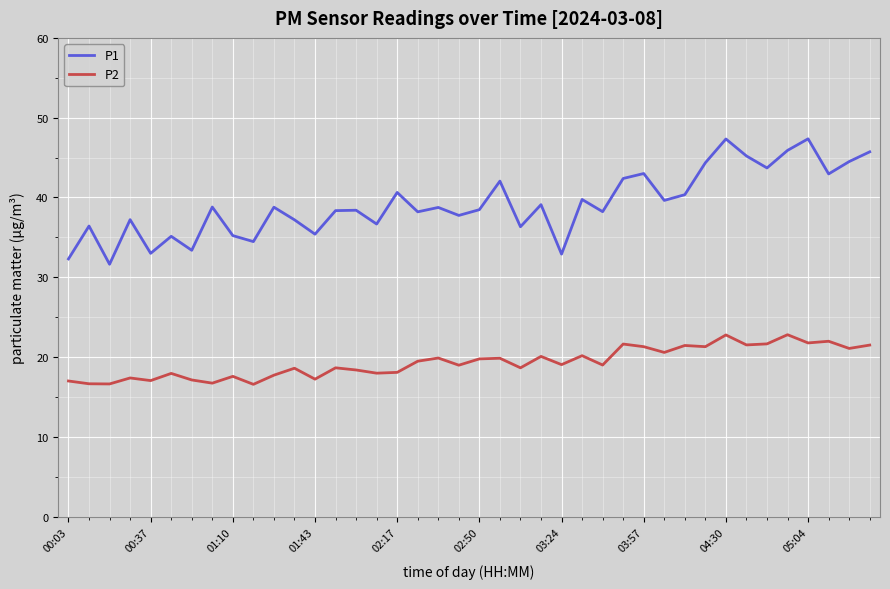

True or false: P1 and P2 cross at least once.

False